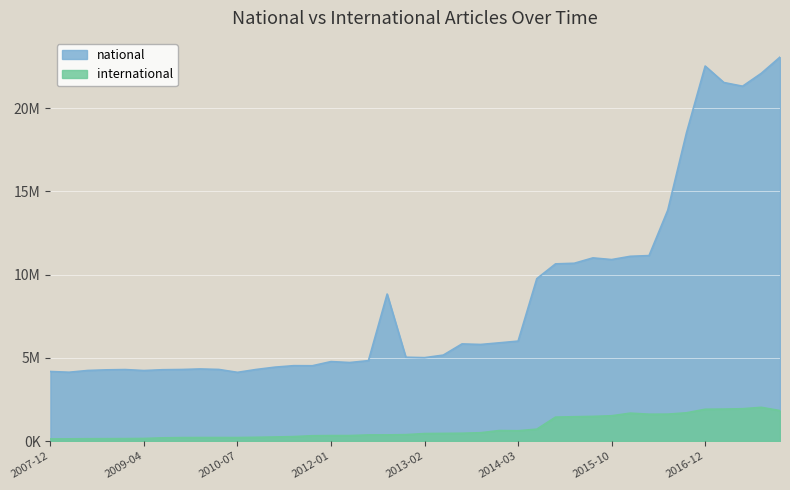

What position from the right is 2015-10?

10